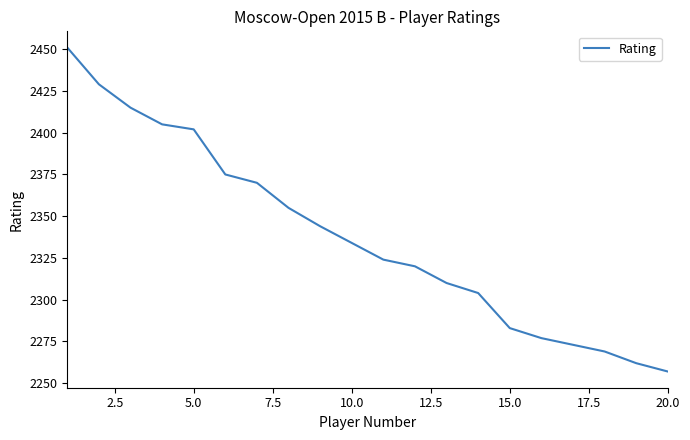

What is the difference between the maximum and minimum values?

194